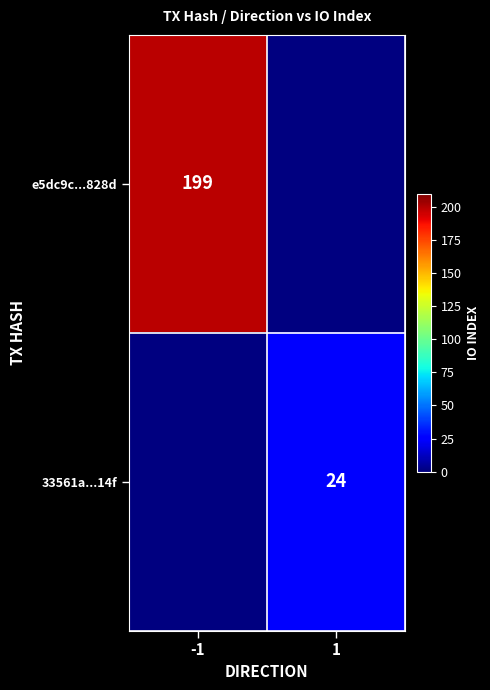

The value of e5dc9c...828d at -1 is 199. True or false?

True